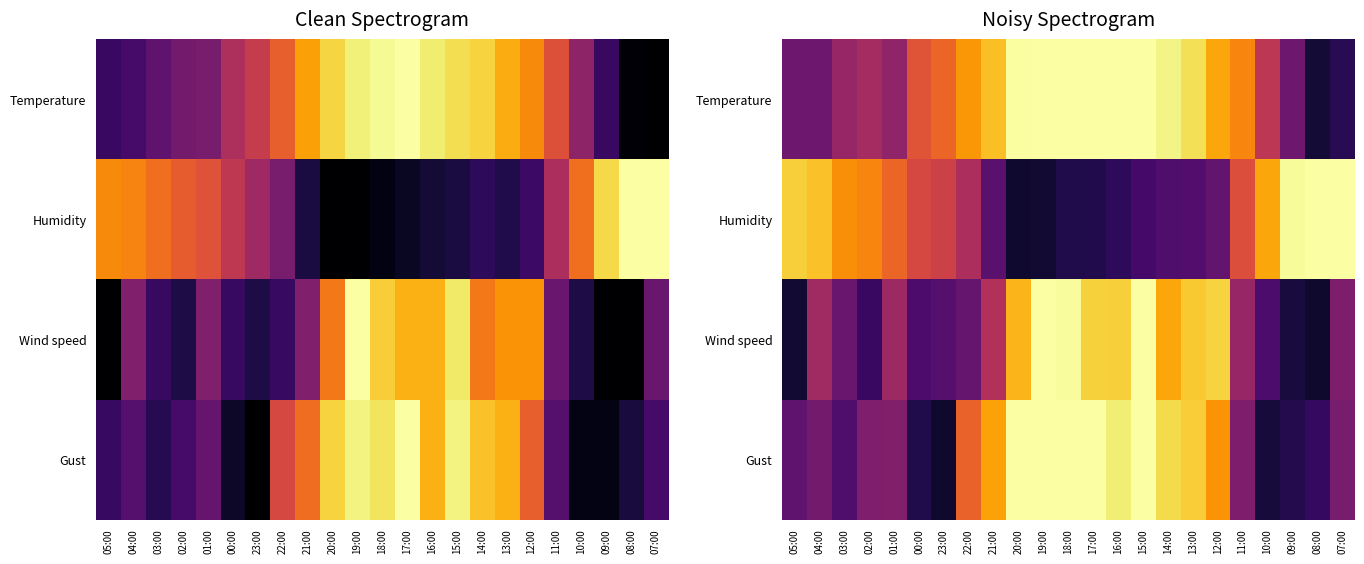

At which category does the chart reach its minimum across all series?

23:00